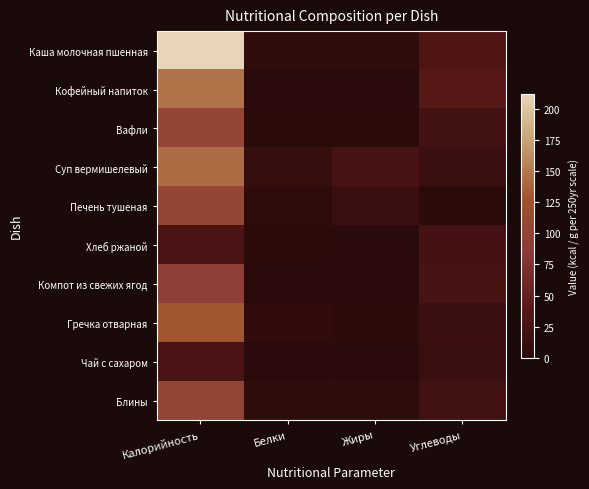

At Жиры, list the series in order from largest to smallest.

Суп вермишелевый, Печень тушеная, Каша молочная пшенная, Блины, Гречка отварная, Вафли, Хлеб ржаной, Кофейный напиток, Компот из свежих ягод, Чай с сахаром